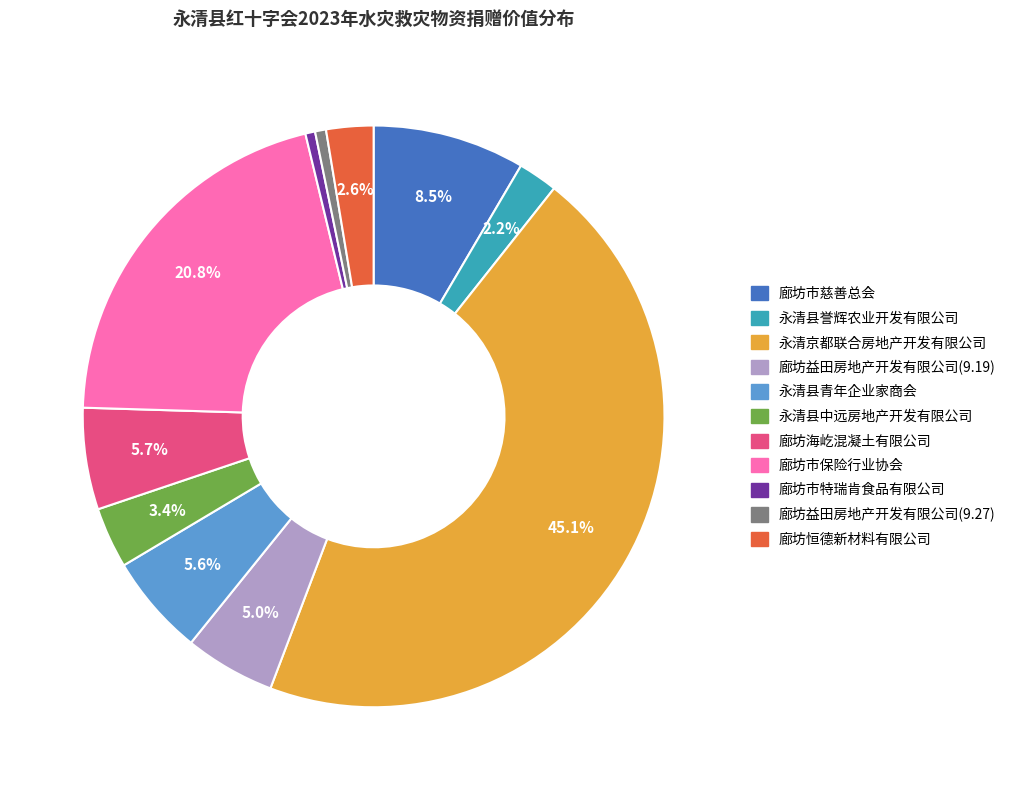

To the nearest percent, what is the average slice percentage?

9%